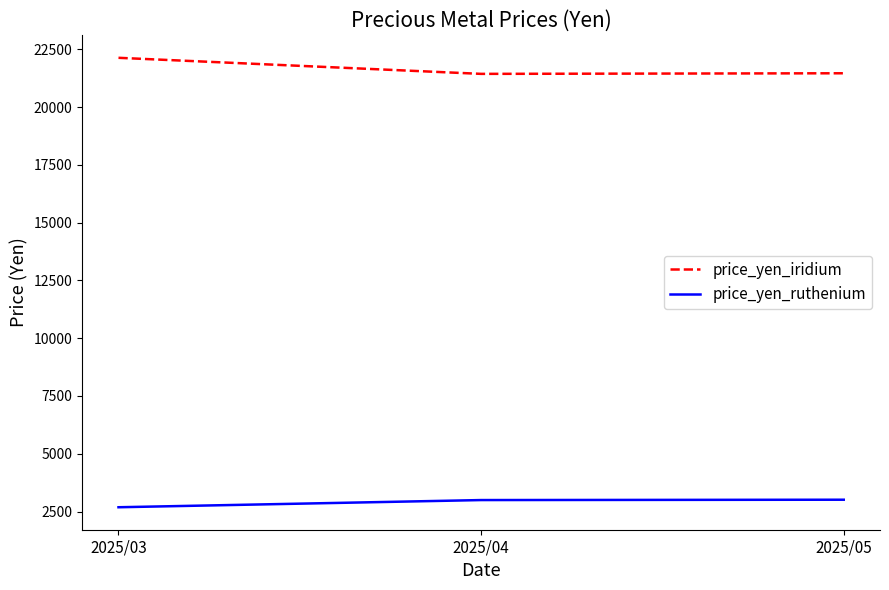

What value does the price_yen_ruthenium series have at 2025/03, to the nearest 10?

2680